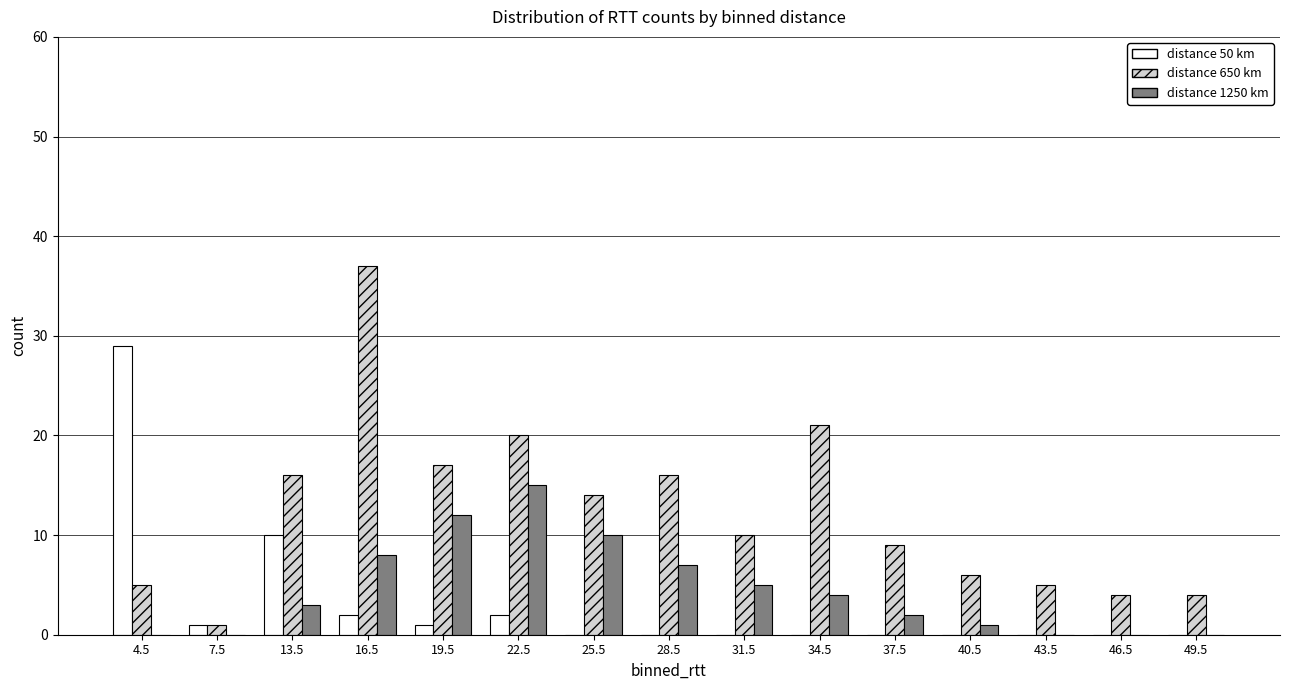

Between 4.5 and 43.5, which series saw the biggest shift?

distance 50 km